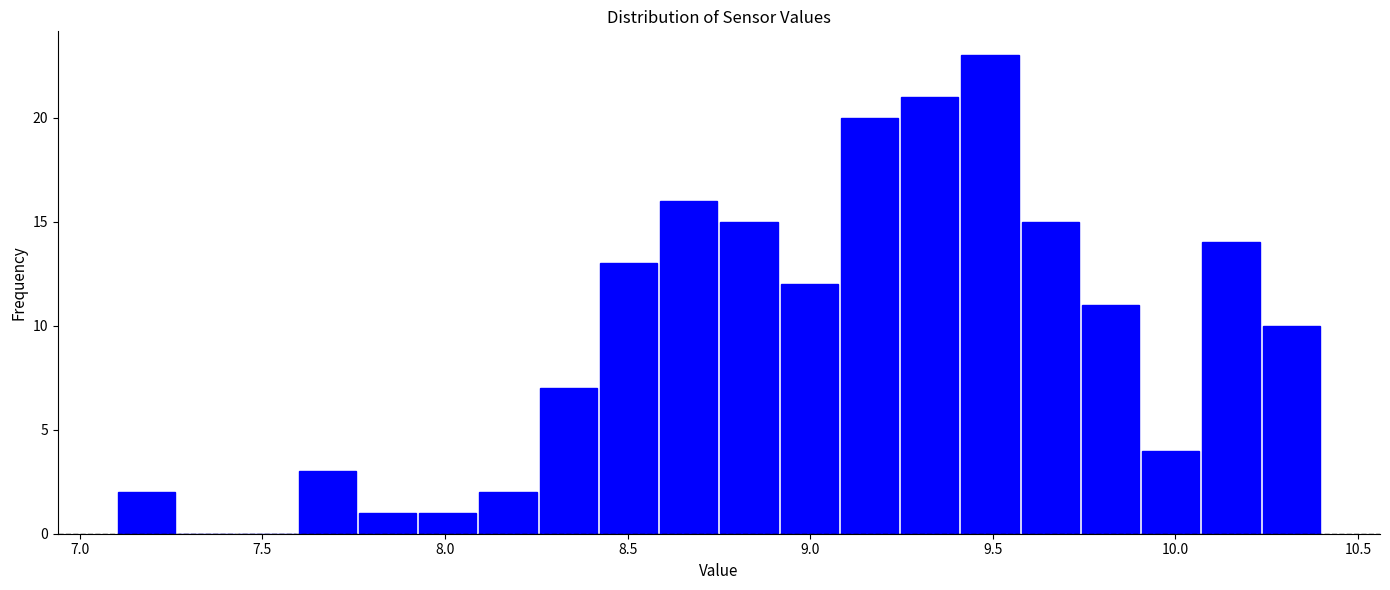

Around what value on the x-axis is the tallest bar? Give the approximate position of its centre, as read against the axis.

9.50